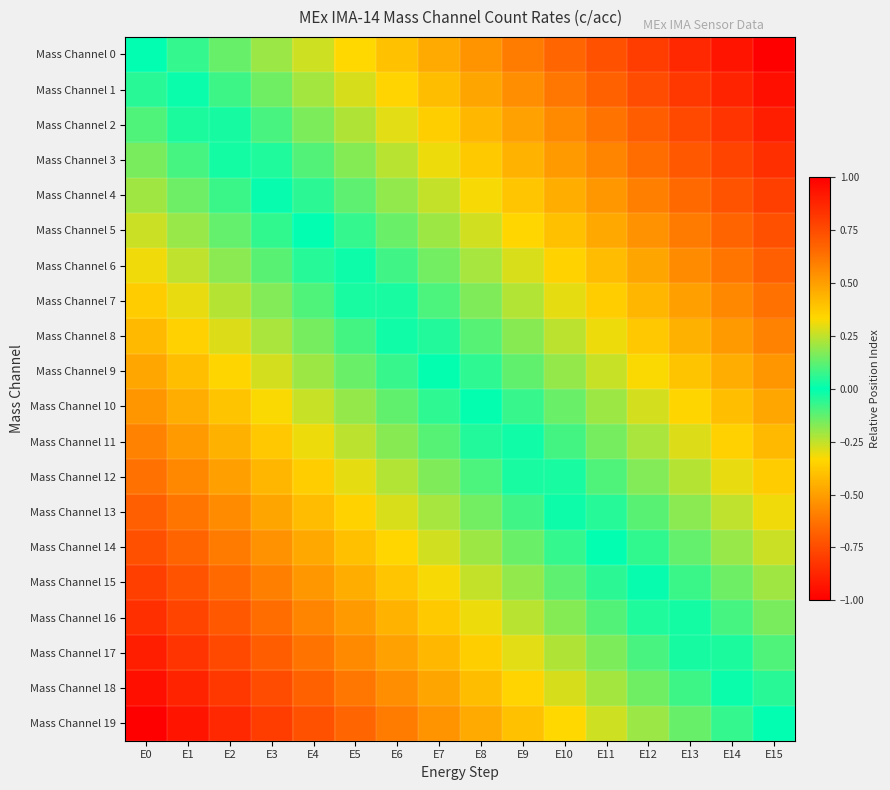

Which label corresponds to the smallest value in the chart?

E0